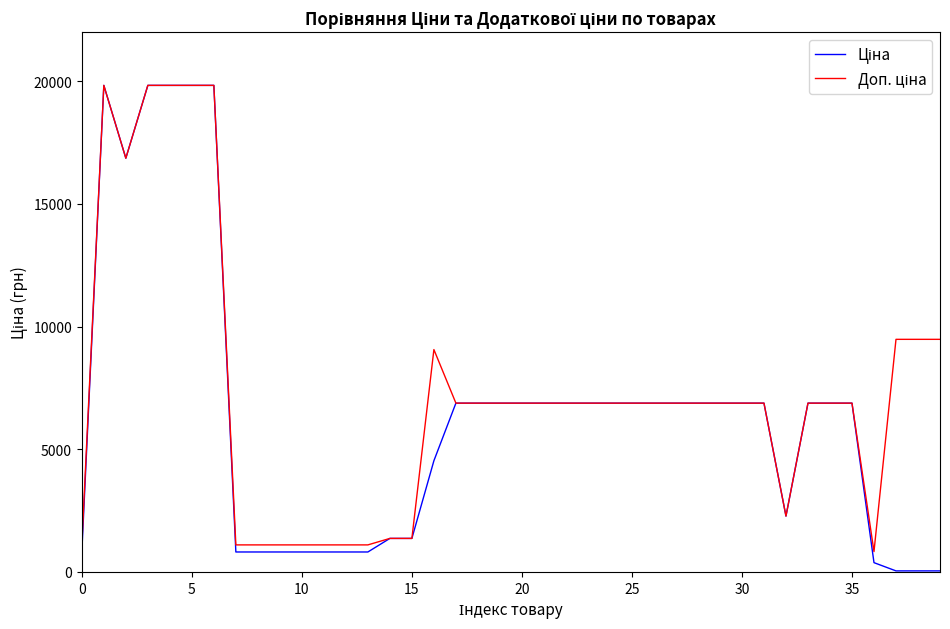

What is the greatest value displayed?

19831.1